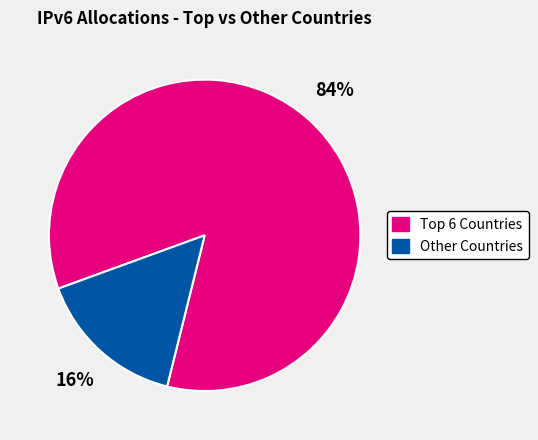

Rank the categories by value from lowest to highest.

Other Countries, Top 6 Countries